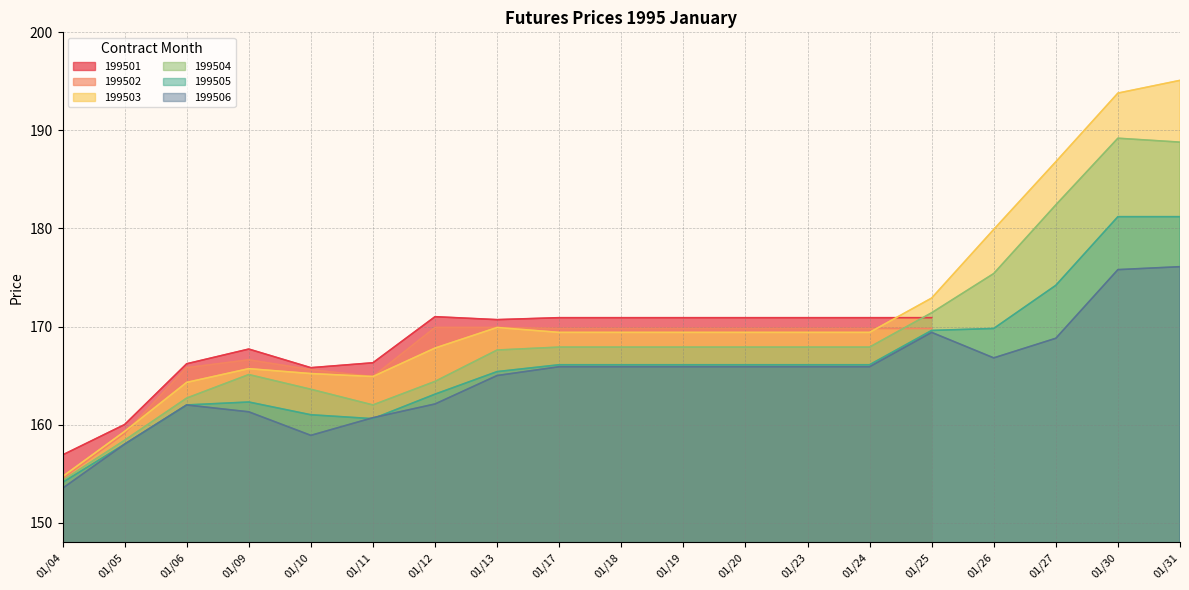

What is the difference between the 199505 values at 01/11 and 01/13?

4.8